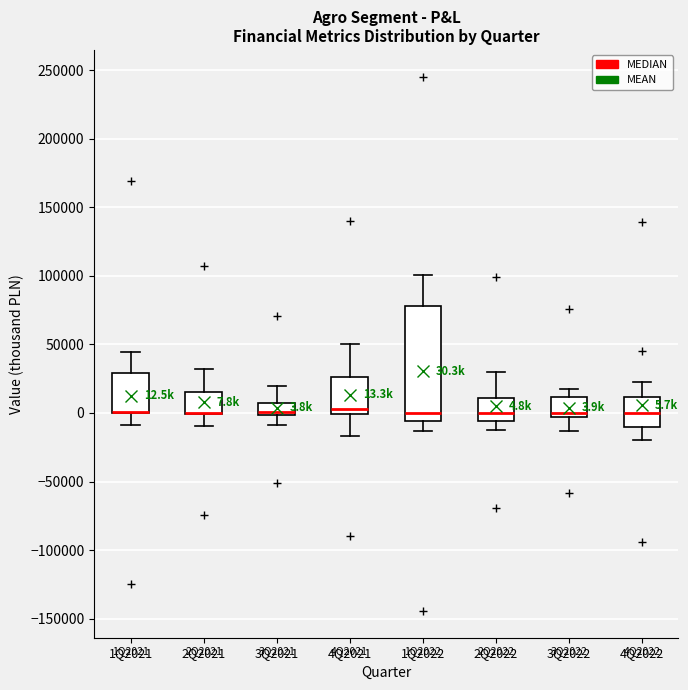

Comparing the boxes themselves (not the whiskers), which one is the tallest?

1Q2022